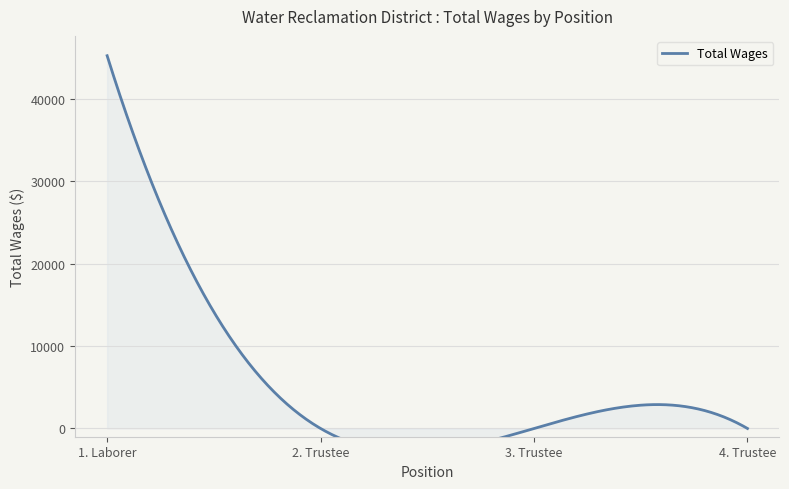

What position from the right is 3. Trustee?

2